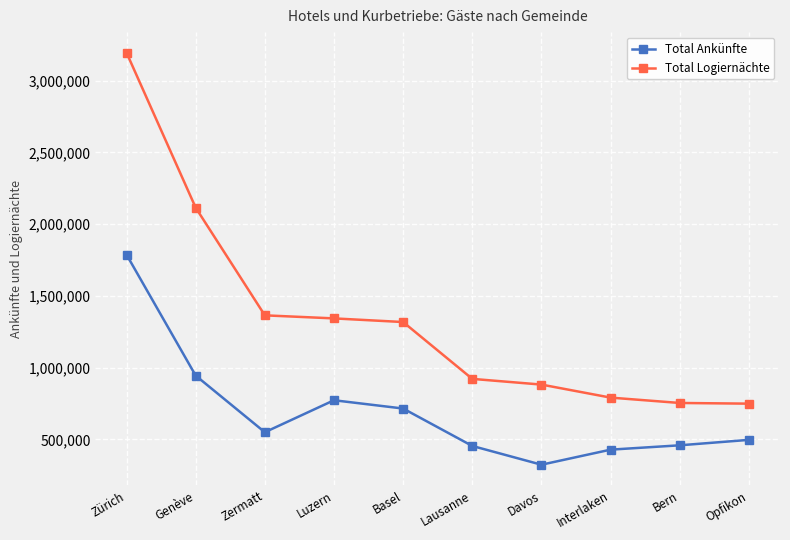

Which series has the largest range (max minus min)?

Total Logiernächte